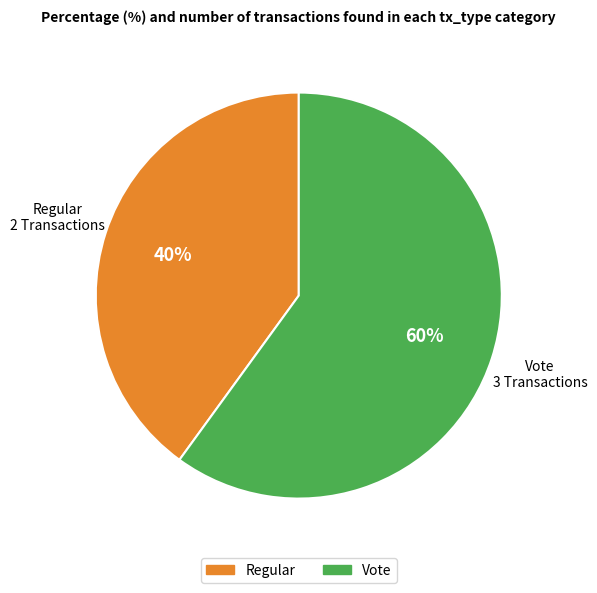

Combined, do Regular and Vote account for over 50%?

Yes